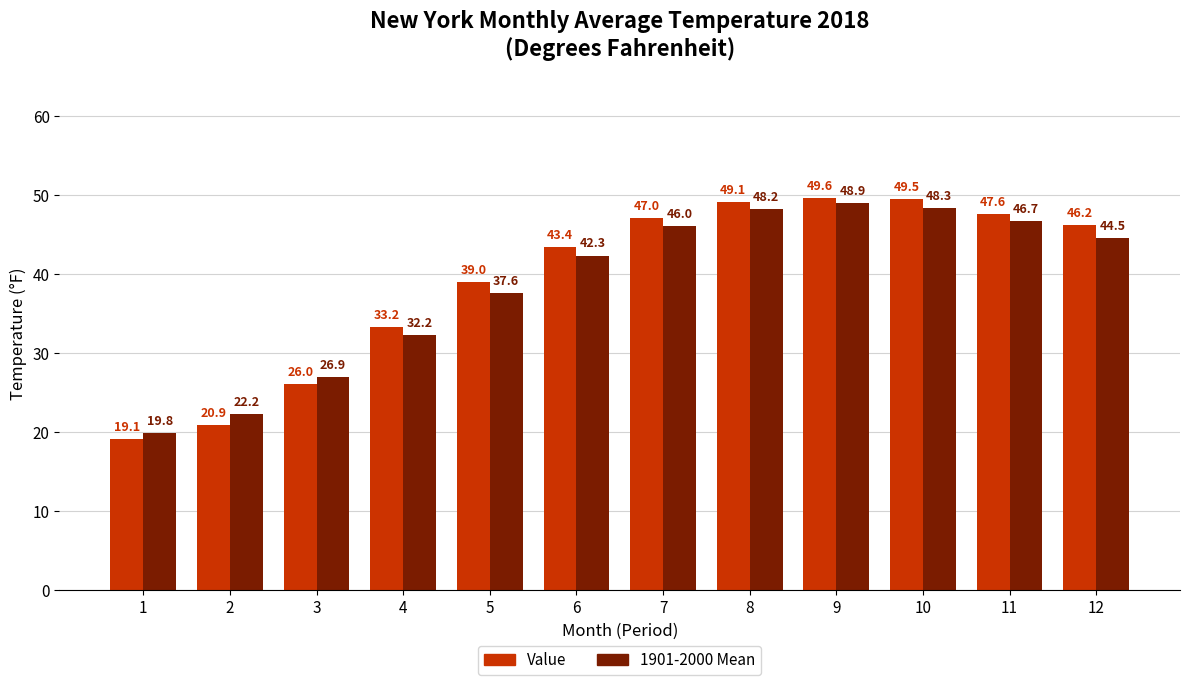

Is the value of Value at 1 greater than the value of 1901-2000 Mean at 12?

No